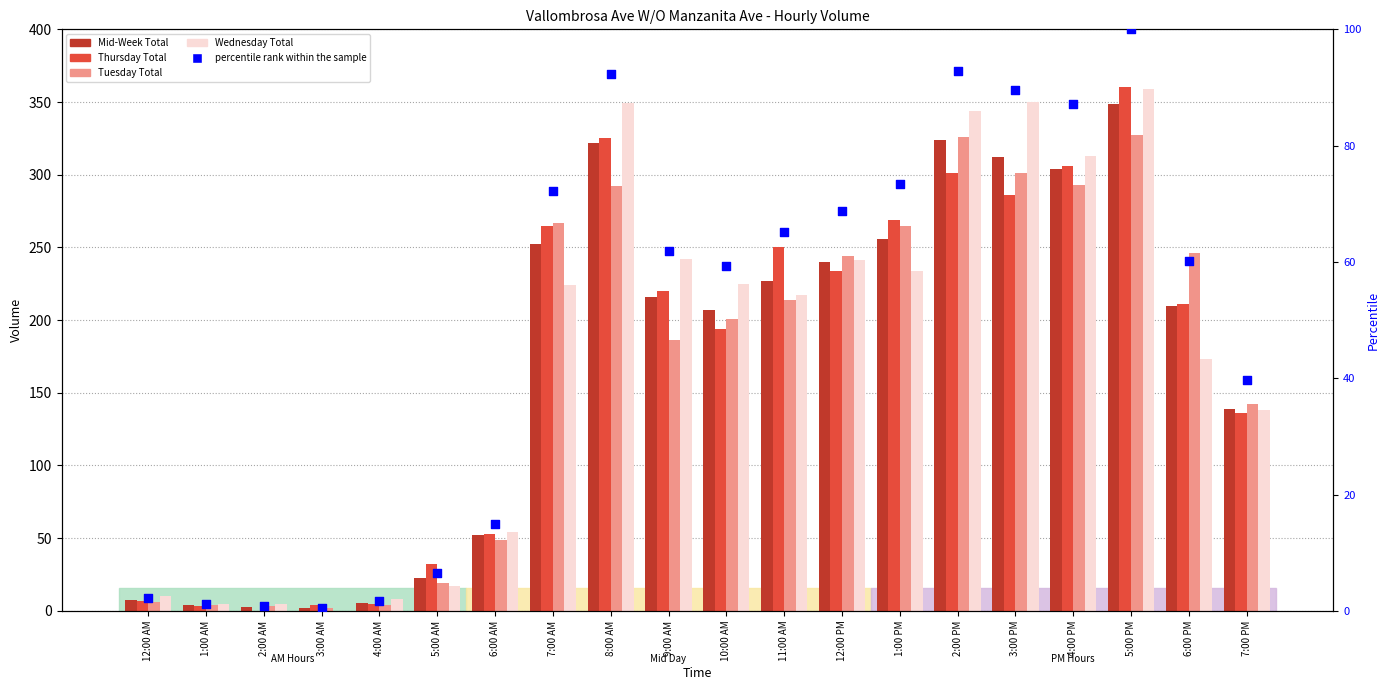

At how many categories does at least one series exceed 198?

12